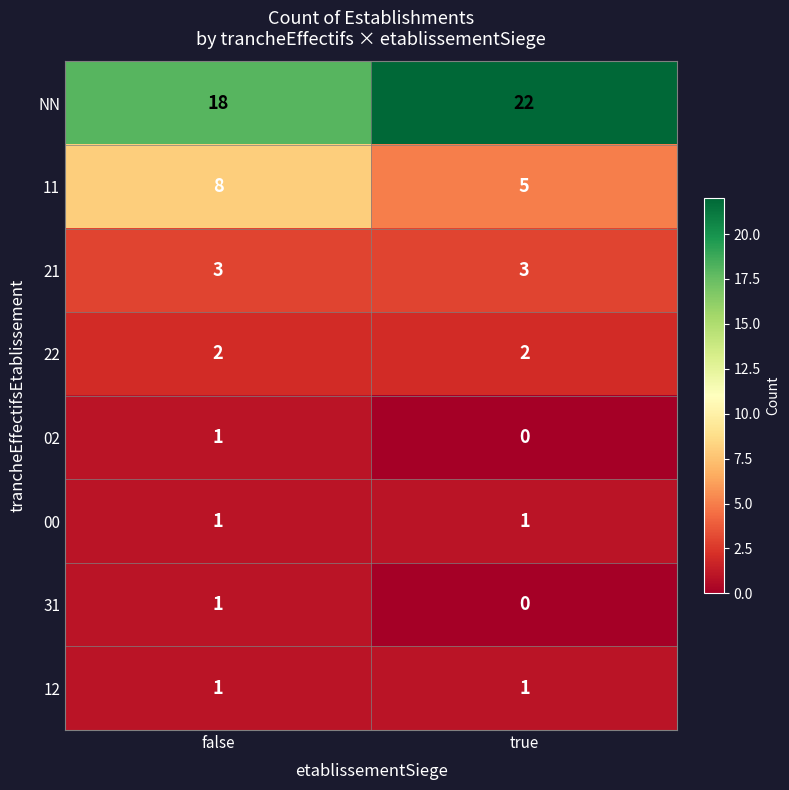

What is the average value of the NN series?

20